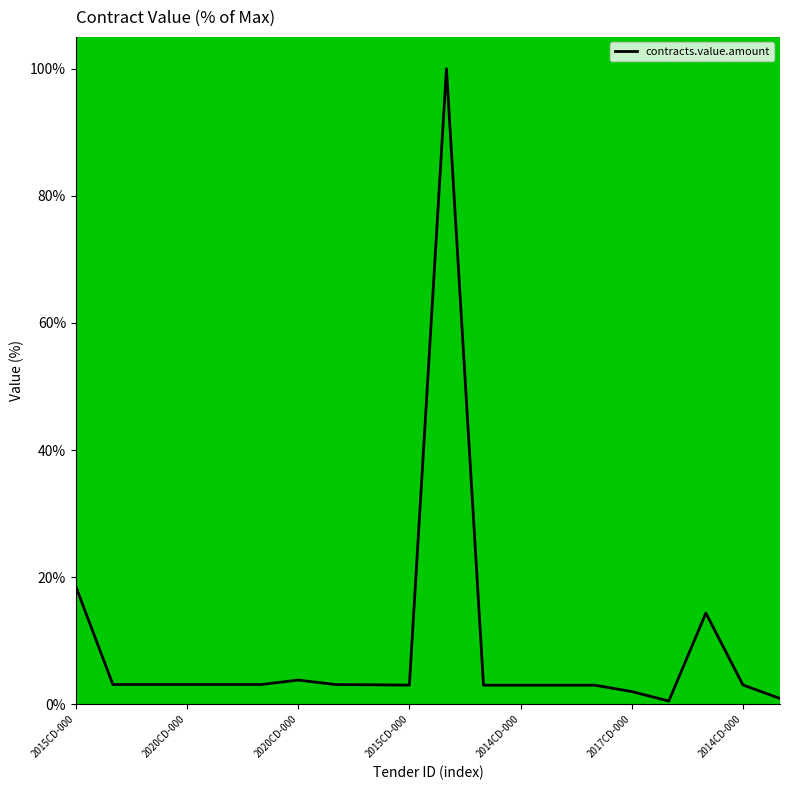

Rank the categories by value from lowest to highest.

16, 19, 15, 11, 12, 13, 14, 9, 18, 8, 2020CD-000, 2020CD-000, 2015CD-000, 2014CD-000, 2017CD-000, 7, 2014CD-000, 17, 2015CD-000, 10